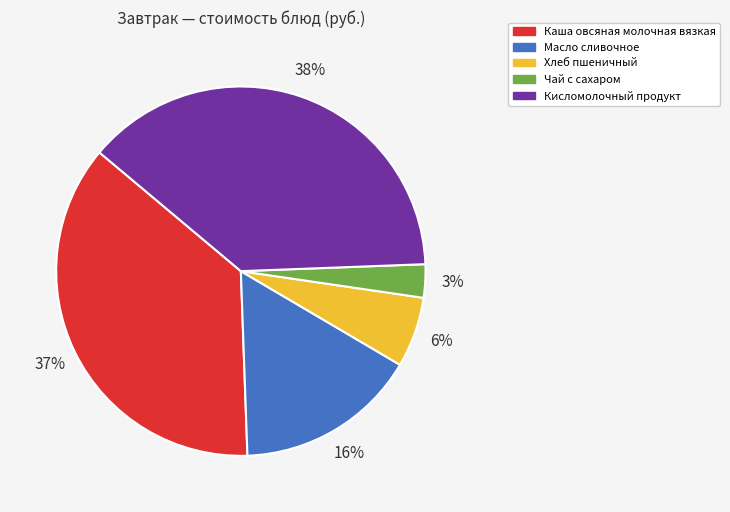

Is the sum of Каша овсяная молочная вязкая and Кисломолочный продукт greater than half?

Yes